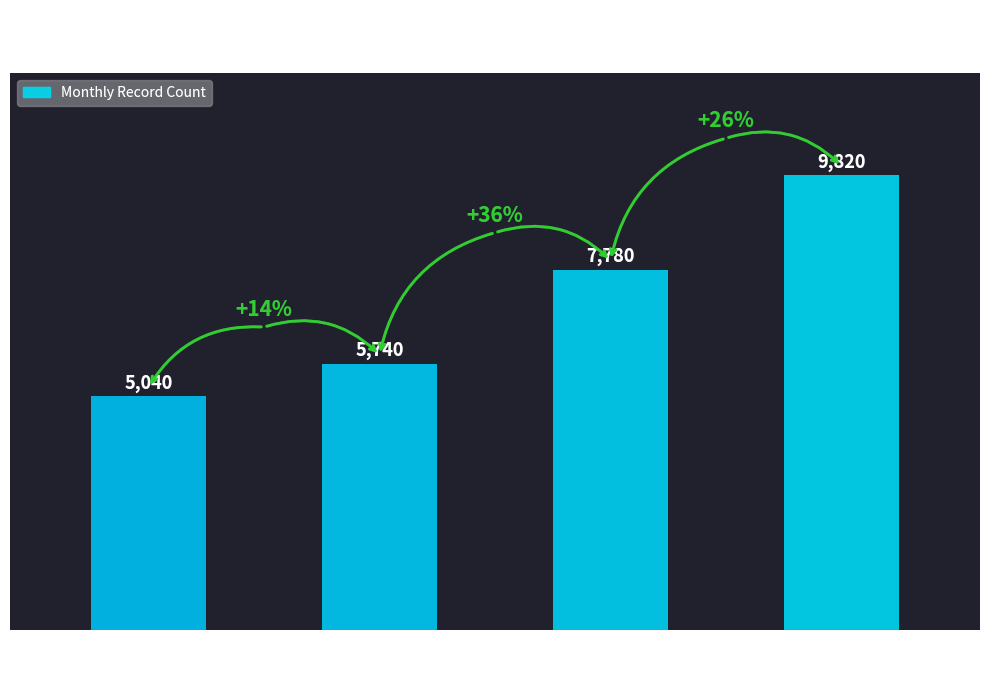

True or false: the data shows 9820 at 岡崎市.

True